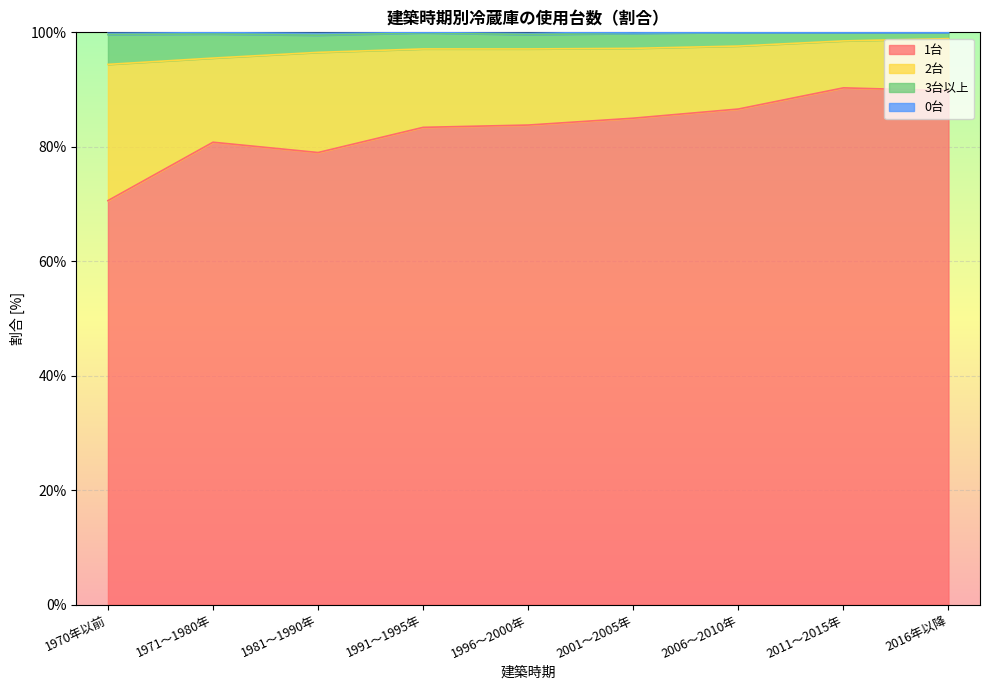

True or false: 1台 and 3台以上 intersect in this chart.

False